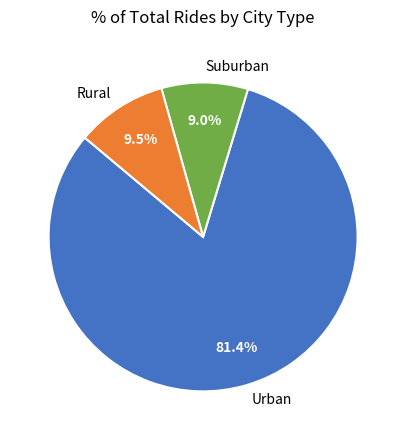

Which slice is the largest?

Urban